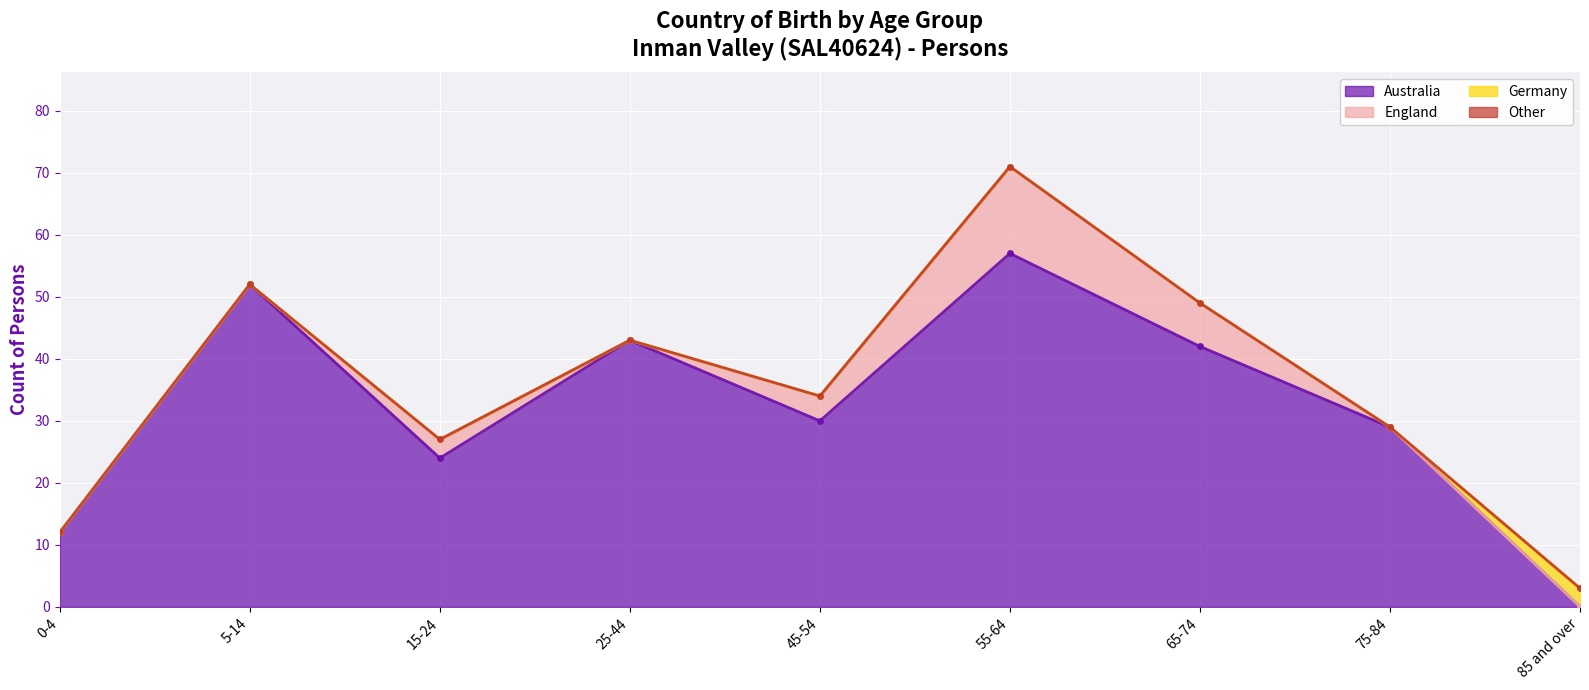

Between 25-44 and 85 and over, which series saw the biggest shift?

Australia